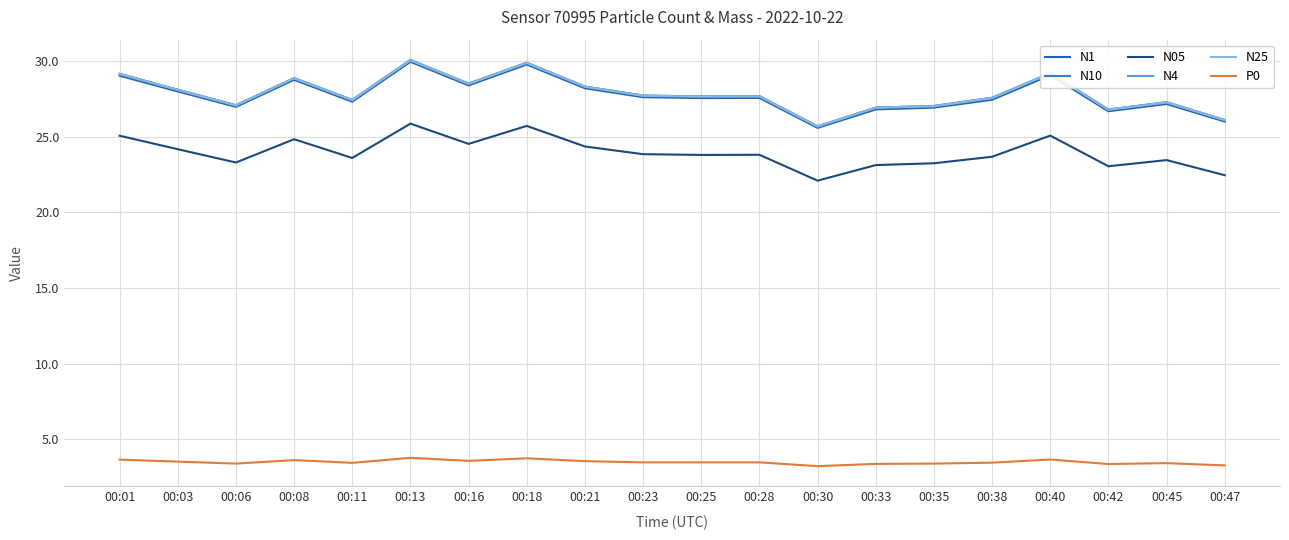

In N25, how many points are lower than both neighbors (excluding endpoints)?

6